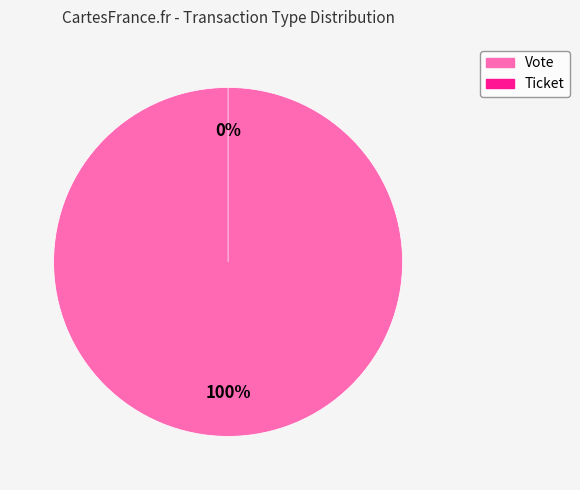

What is the change in value from Vote to Ticket?

-1